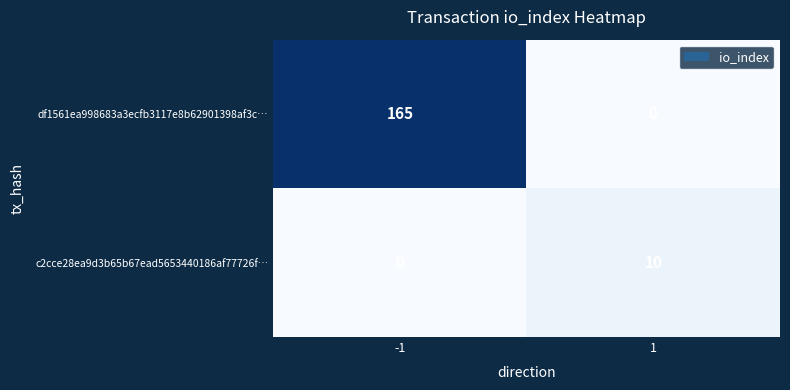

Rank the series by their average value, from highest to lowest.

df1561ea998683a3ecfb3117e8b62901398af3c…, c2cce28ea9d3b65b67ead5653440186af77726f…